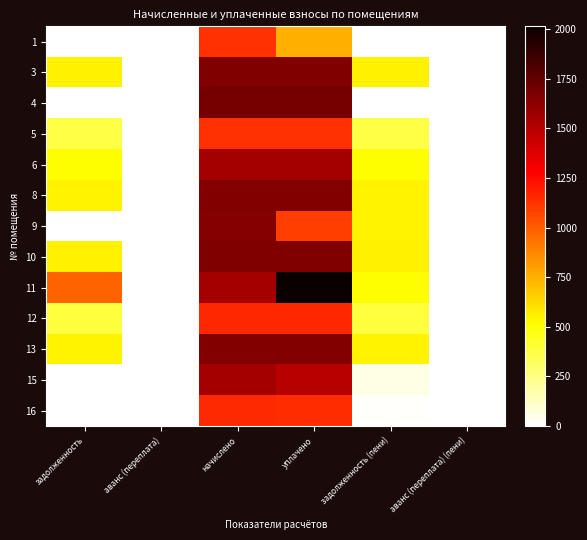

Reading left to right, transcribe all the data shown in this chart.

1: задолженность=0.0	аванс (переплата)=-376.4	начислено=1129.1	уплачено=753.2	задолженность (пени)=0.0	аванс (переплата) (пени)=-0.5
3: задолженность=551.1	аванс (переплата)=0.0	начислено=1653.4	уплачено=1653.4	задолженность (пени)=551.1	аванс (переплата) (пени)=0.0
4: задолженность=0.0	аванс (переплата)=0.0	начислено=1690.0	уплачено=1690.0	задолженность (пени)=0.0	аванс (переплата) (пени)=0.0
5: задолженность=376.4	аванс (переплата)=0.0	начислено=1129.1	уплачено=1129.1	задолженность (пени)=376.4	аванс (переплата) (пени)=0.0
6: задолженность=515.7	аванс (переплата)=0.0	начислено=1547.0	уплачено=1547.0	задолженность (пени)=515.7	аванс (переплата) (пени)=0.0
8: задолженность=549.9	аванс (переплата)=0.0	начислено=1649.7	уплачено=1650.2	задолженность (пени)=549.5	аванс (переплата) (пени)=0.0
9: задолженность=0.0	аванс (переплата)=-4.0	начислено=1642.4	уплачено=1090.9	задолженность (пени)=547.5	аванс (переплата) (пени)=0.0
10: задолженность=551.1	аванс (переплата)=0.0	начислено=1653.4	уплачено=1653.4	задолженность (пени)=551.1	аванс (переплата) (пени)=0.0
11: задолженность=982.7	аванс (переплата)=0.0	начислено=1547.0	уплачено=2014.0	задолженность (пени)=515.7	аванс (переплата) (пени)=0.0
12: задолженность=386.1	аванс (переплата)=0.0	начислено=1158.5	уплачено=1158.5	задолженность (пени)=386.1	аванс (переплата) (пени)=0.0
13: задолженность=548.7	аванс (переплата)=0.0	начислено=1646.0	уплачено=1646.0	задолженность (пени)=548.7	аванс (переплата) (пени)=0.0
15: задолженность=0.0	аванс (переплата)=0.0	начислено=1547.0	уплачено=1491.0	задолженность (пени)=56.0	аванс (переплата) (пени)=0.0
16: задолженность=0.0	аванс (переплата)=0.0	начислено=1151.1	уплачено=1141.9	задолженность (пени)=9.3	аванс (переплата) (пени)=0.0